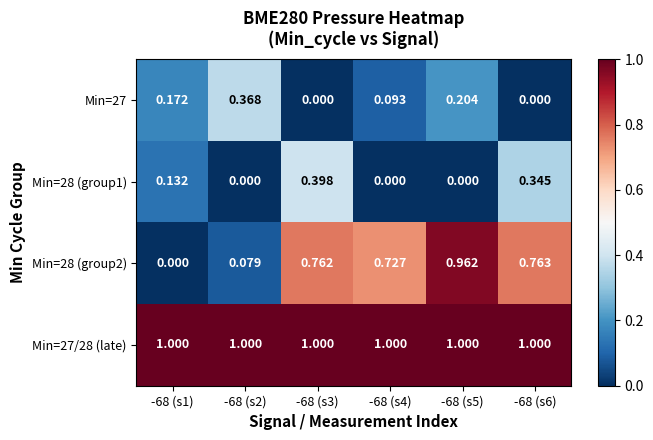

Is the value of Min=28 (group2) at -68 (s3) greater than the value of Min=28 (group1) at -68 (s5)?

Yes